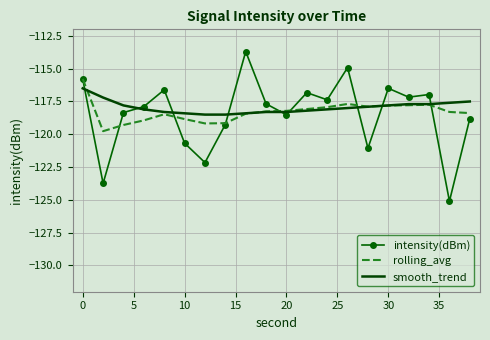

Which series has the widest spread of values?

intensity(dBm)